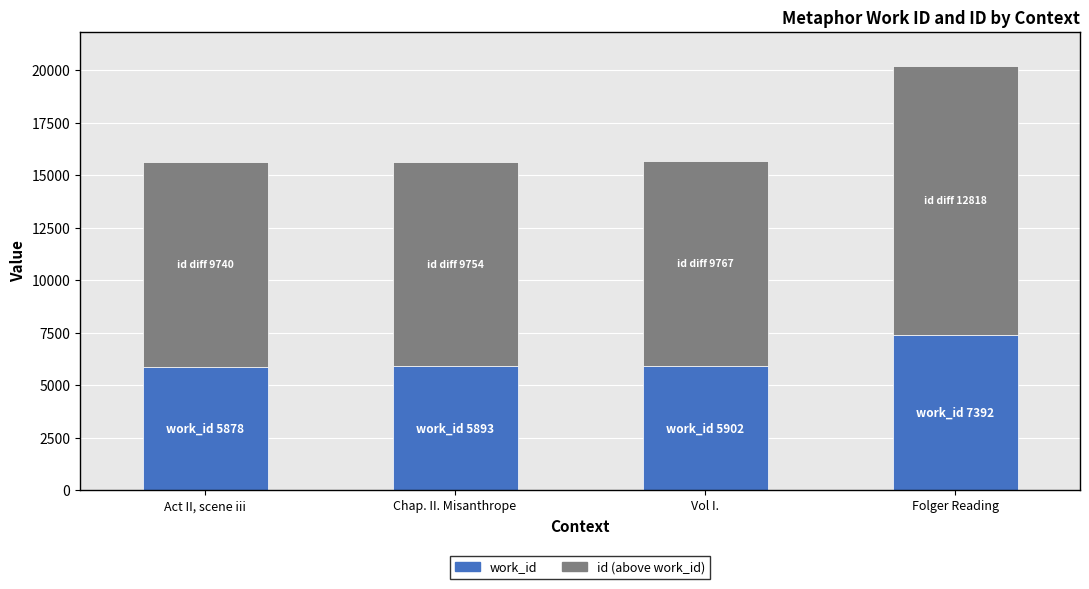

Is it true that work_id equals 5878 at Act II, scene iii?

True